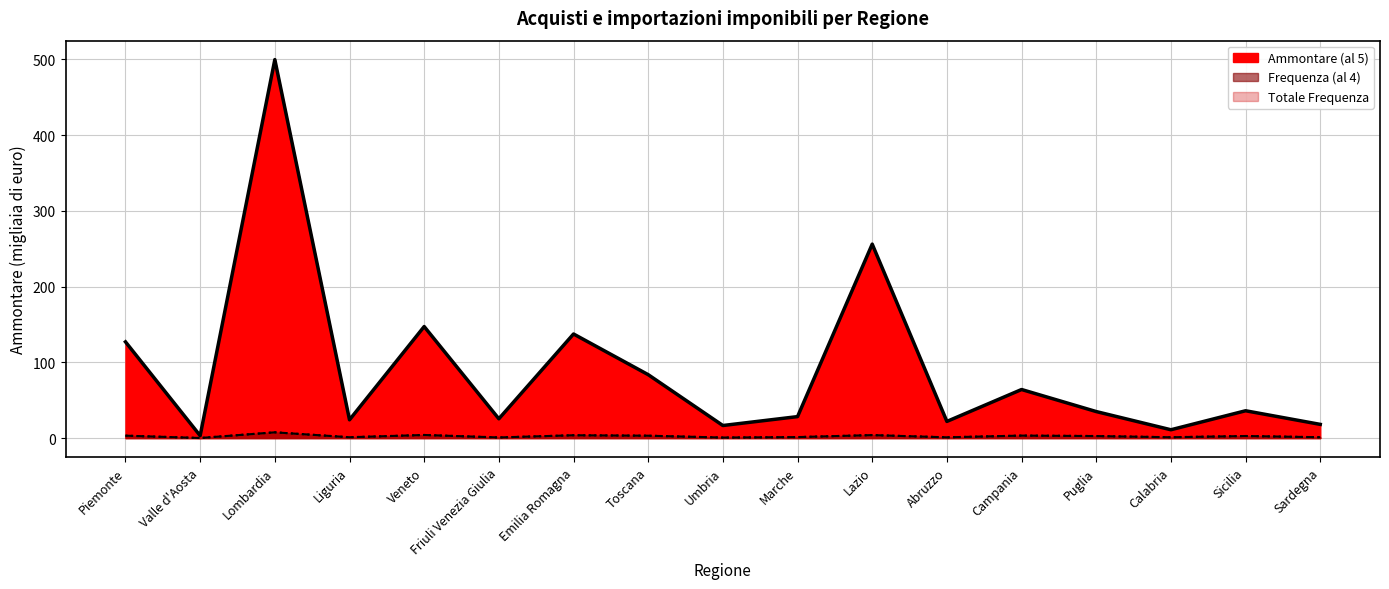

Which series has the largest range (max minus min)?

Ammontare (al 5)